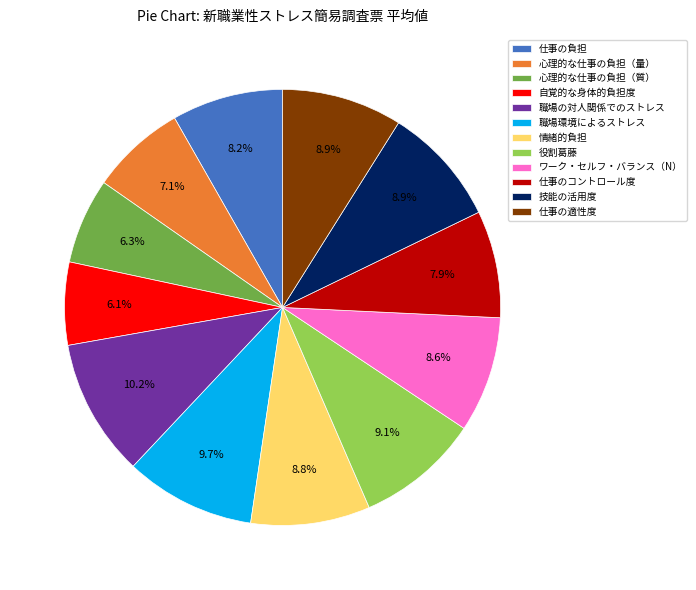

To the nearest percent, what portion does 心理的な仕事の負担（量） represent?

7%